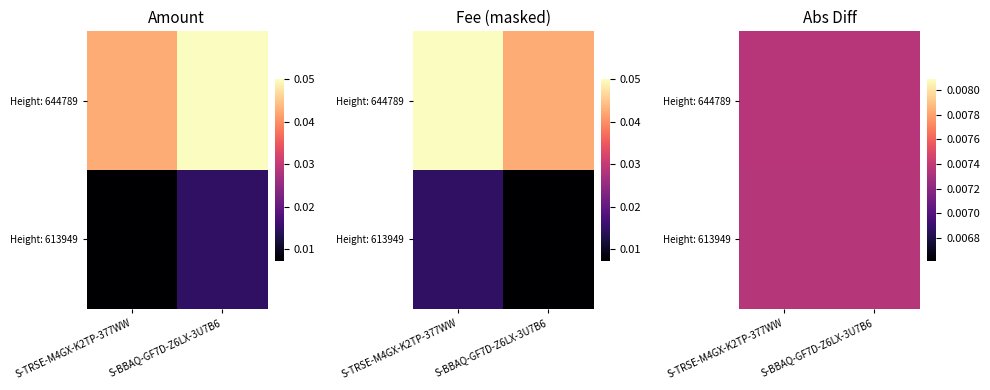

Is it true that Height: 613949 equals 0.0 at Height: 644789?

False